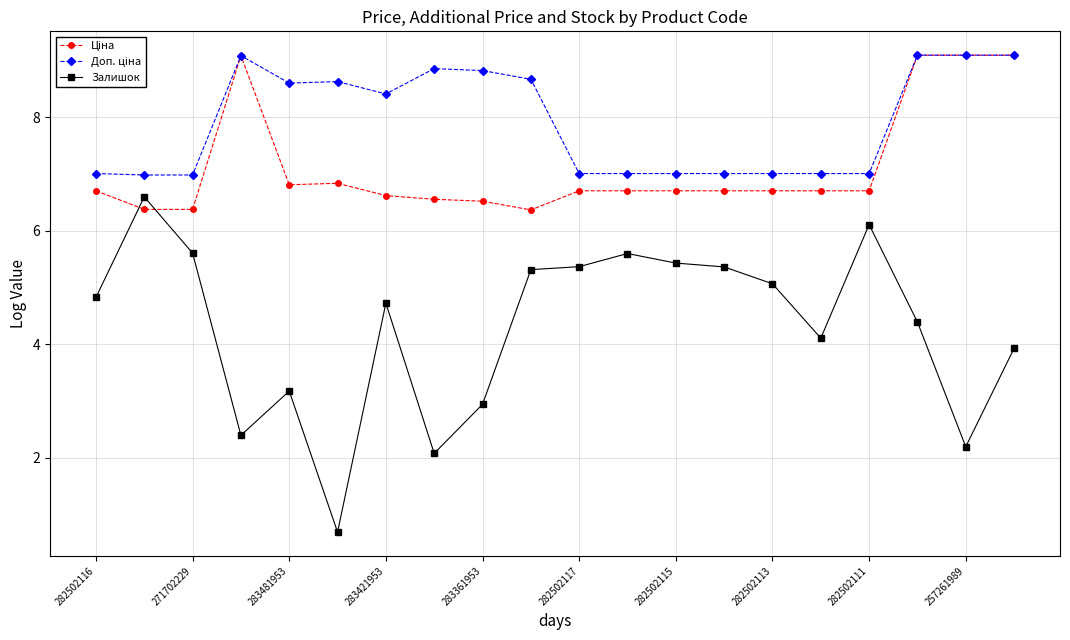

What is the greatest value displayed?

9.1